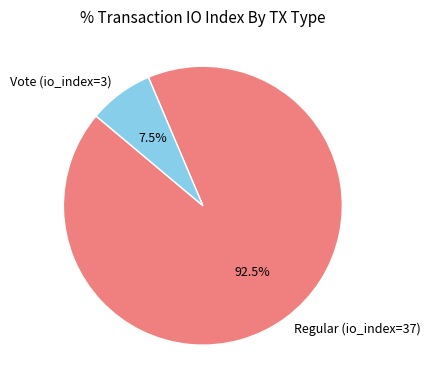

What is the ratio of the value at Vote (io_index=3) to the value at Regular (io_index=37)?

0.1